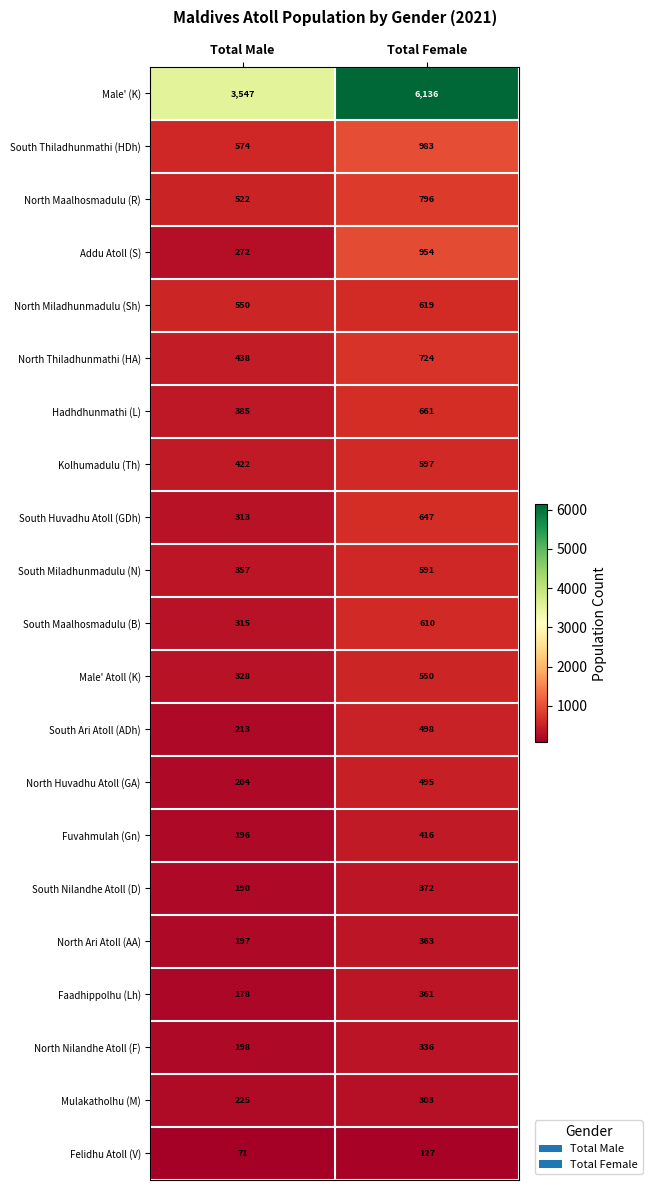

At which label is Kolhumadulu (Th) closest to 509?

Total Male